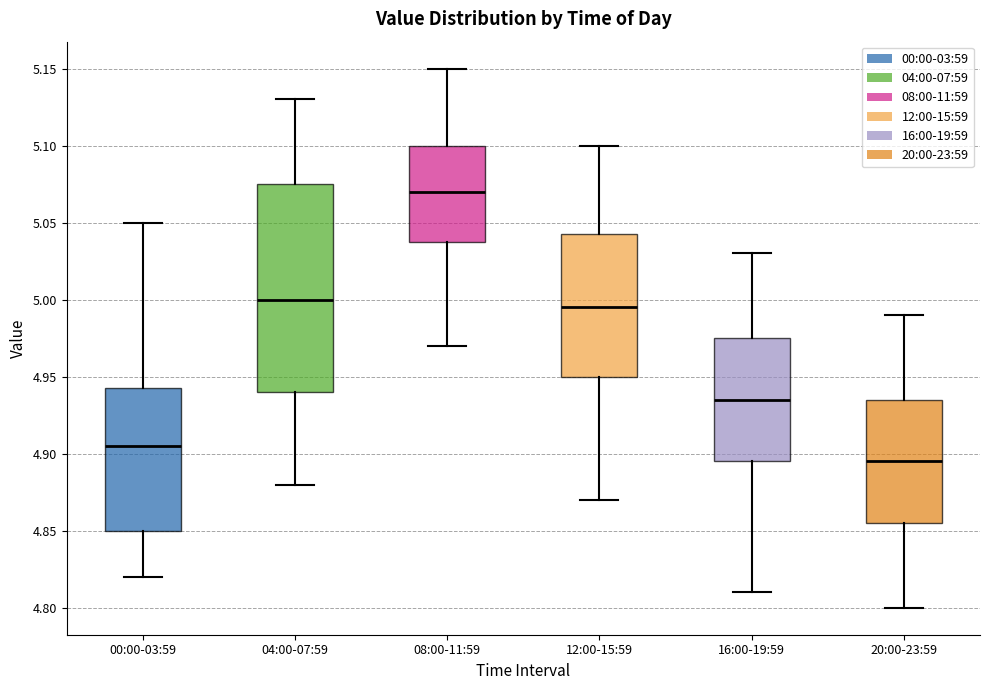

Comparing the boxes themselves (not the whiskers), which one is the tallest?

04:00-07:59